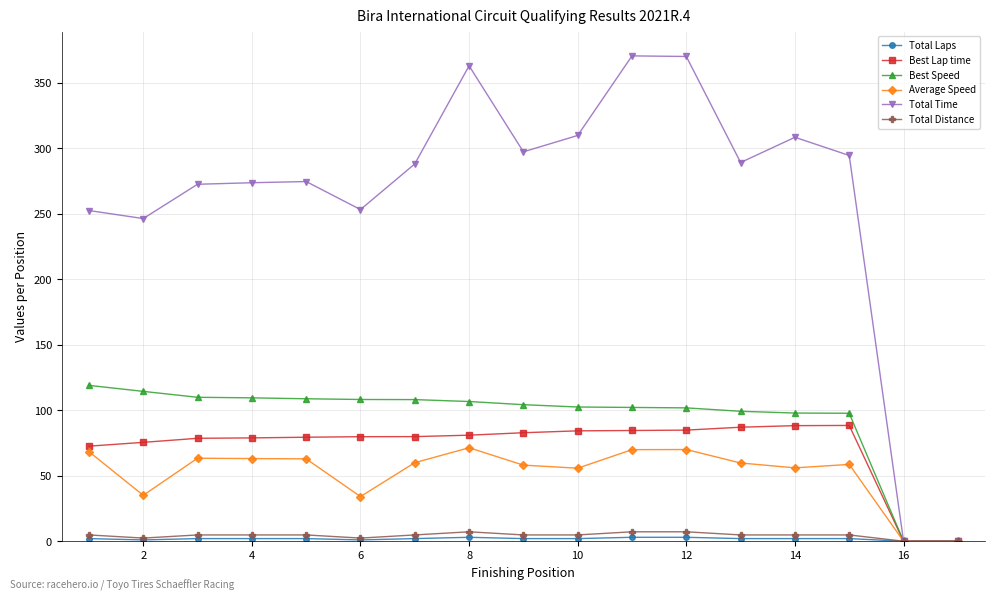

Does the chart have visible grid lines?

Yes